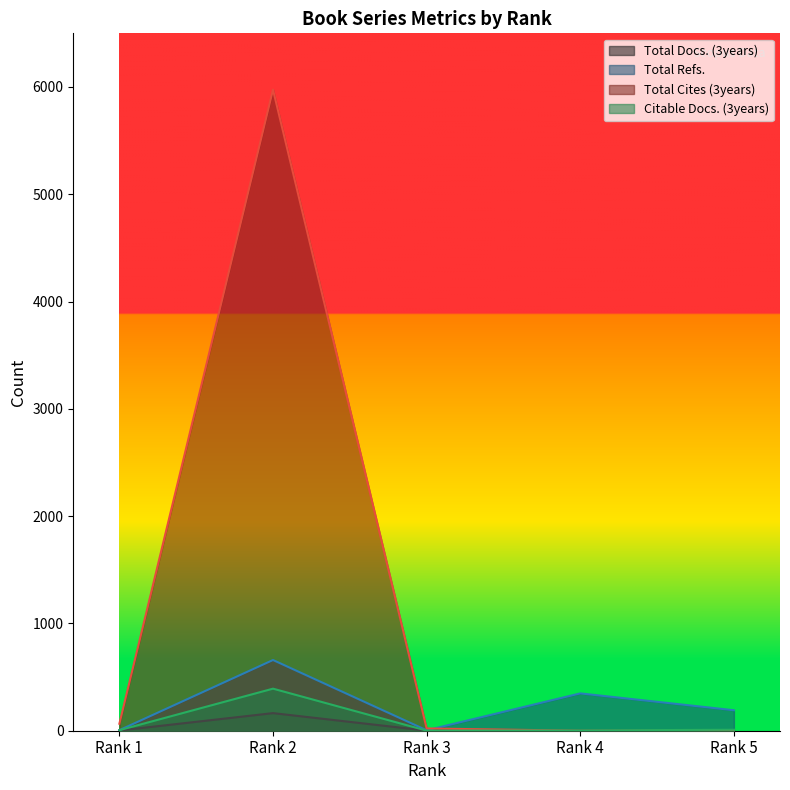

Where is the first local minimum for Citable Docs. (3years)?

Rank 3